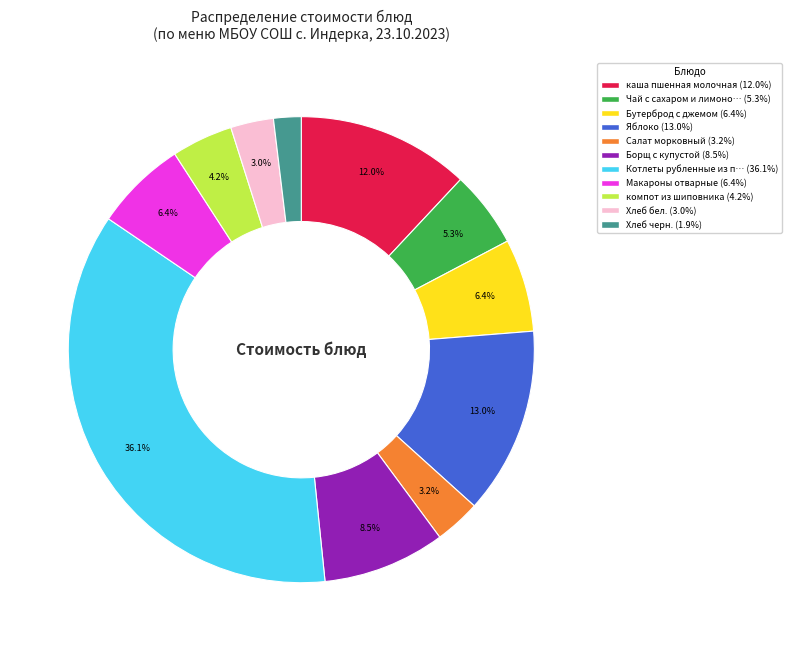

Count the number of slices in the pie.

11